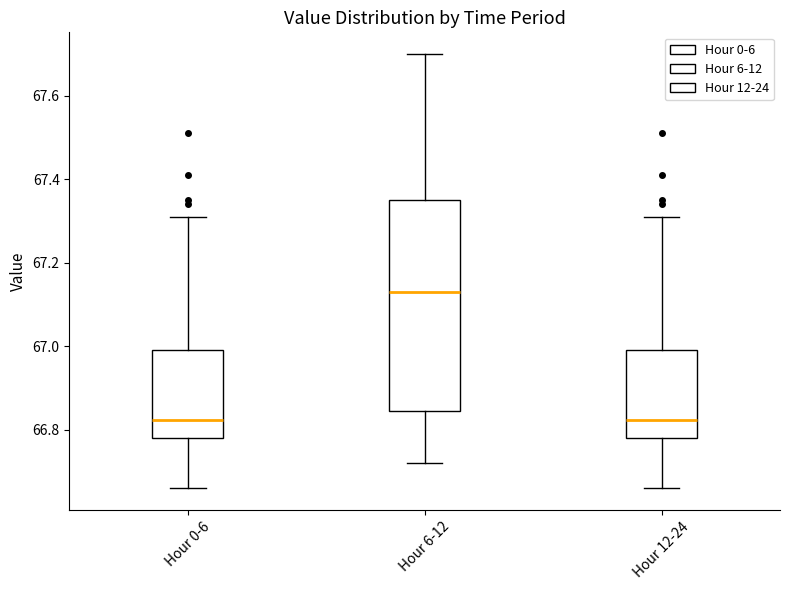

Which box is the tallest, from its lower edge to its upper edge?

Hour 6-12